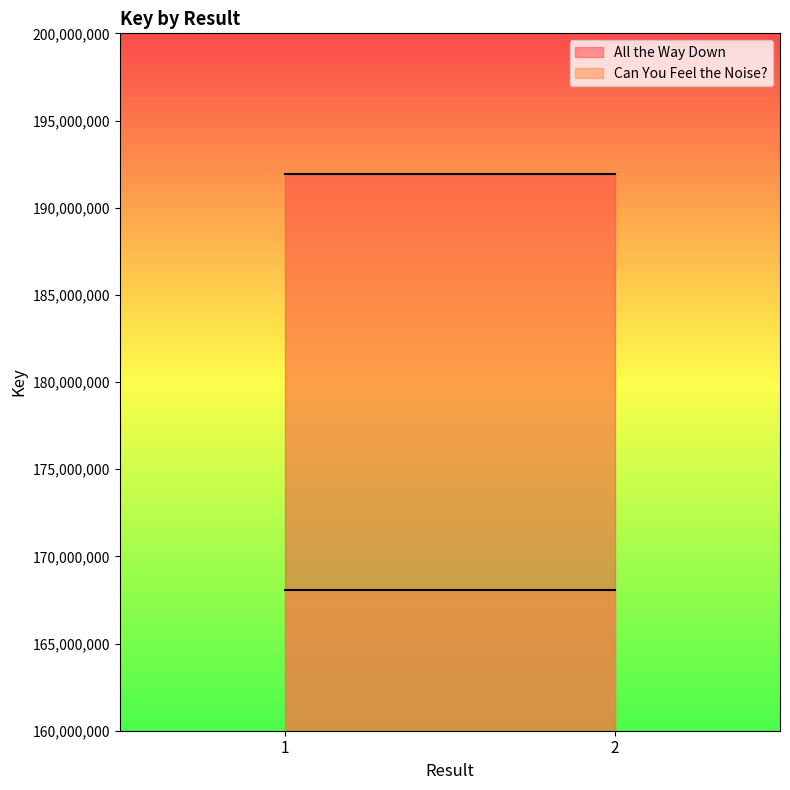

What is the sum of the Can You Feel the Noise? values at 1 and 2?

336140684